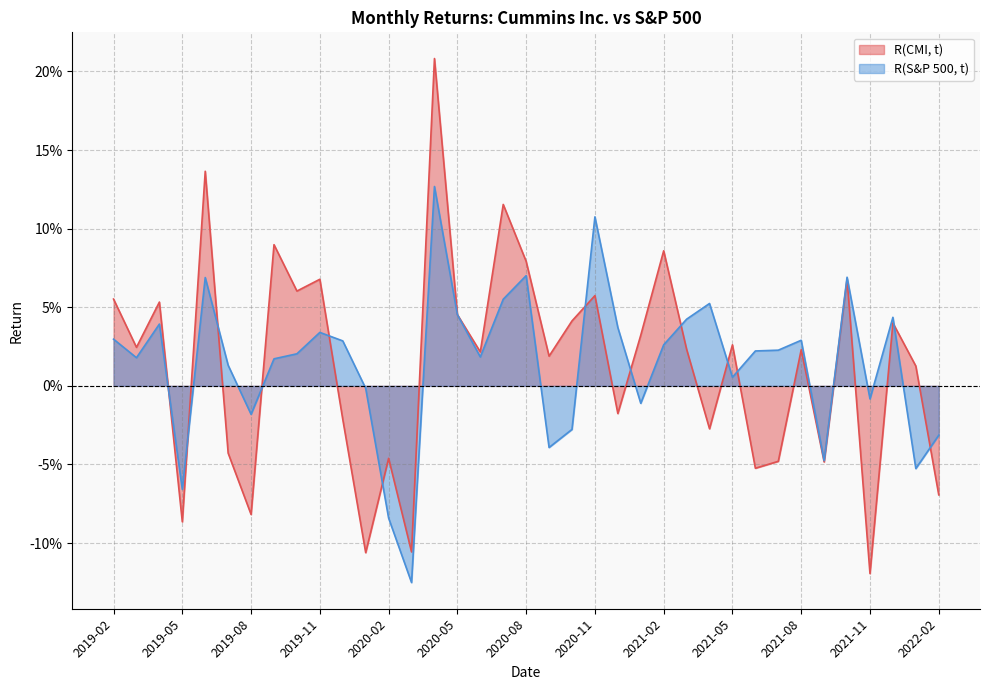

Which has a higher value, 2021-12 or 2022-01?

2021-12